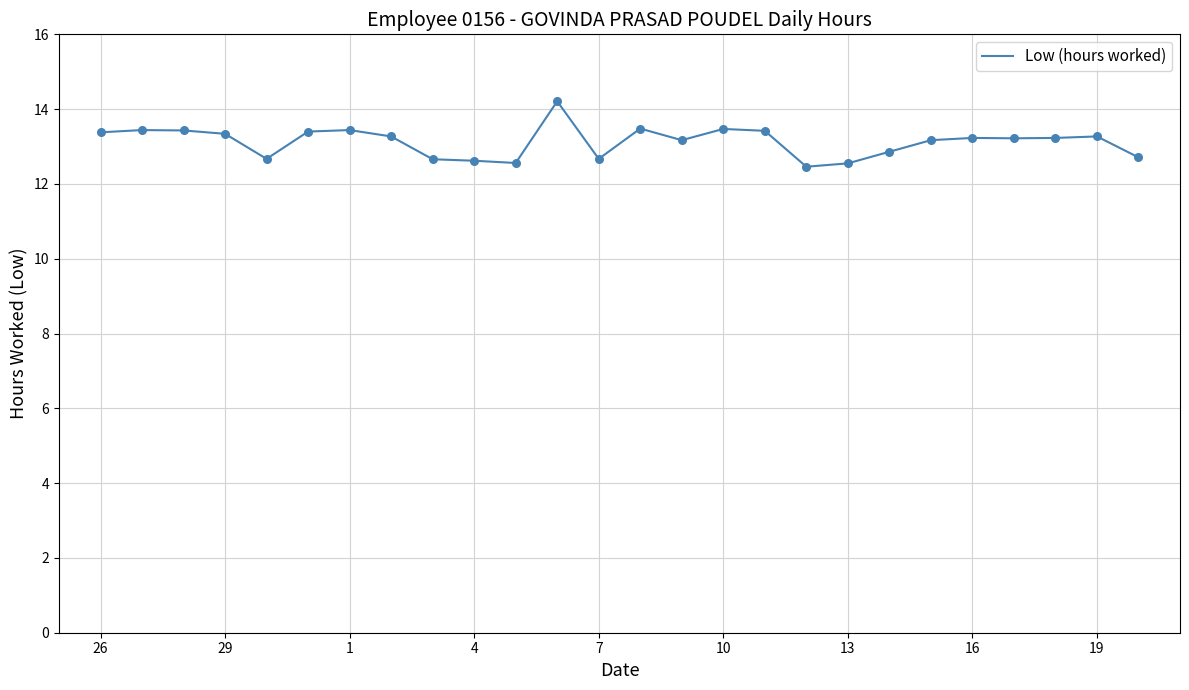

What is the maximum value shown in the chart?

14.2